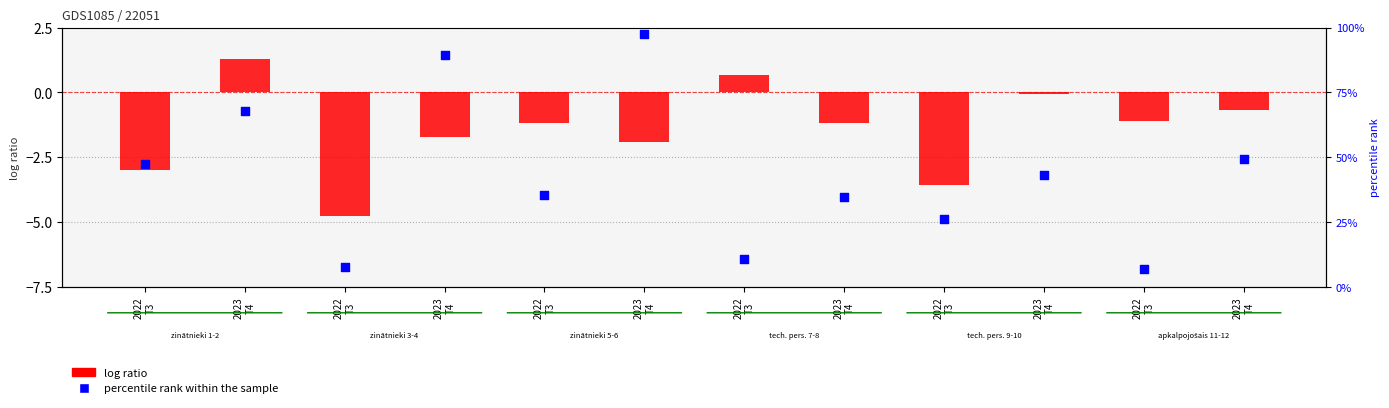

At which category is the sum across all series the highest?

2023
T4